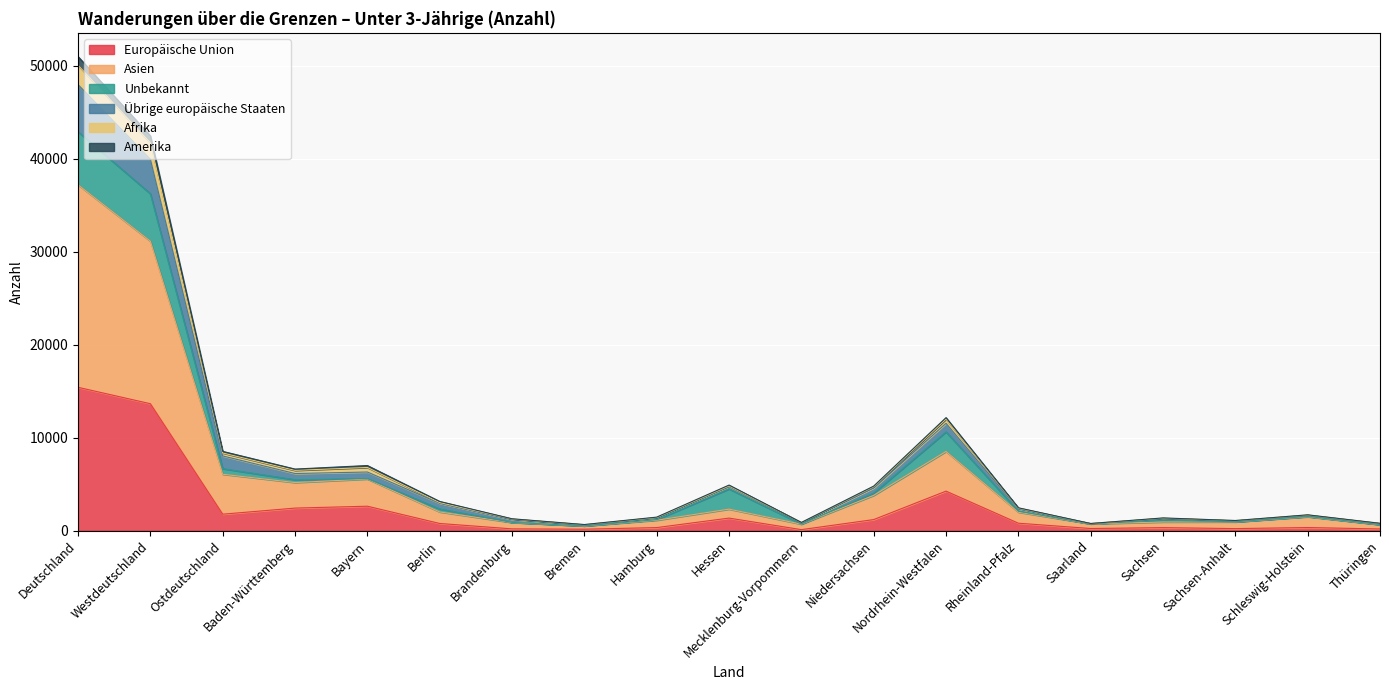

At which category is the sum across all series the highest?

Deutschland